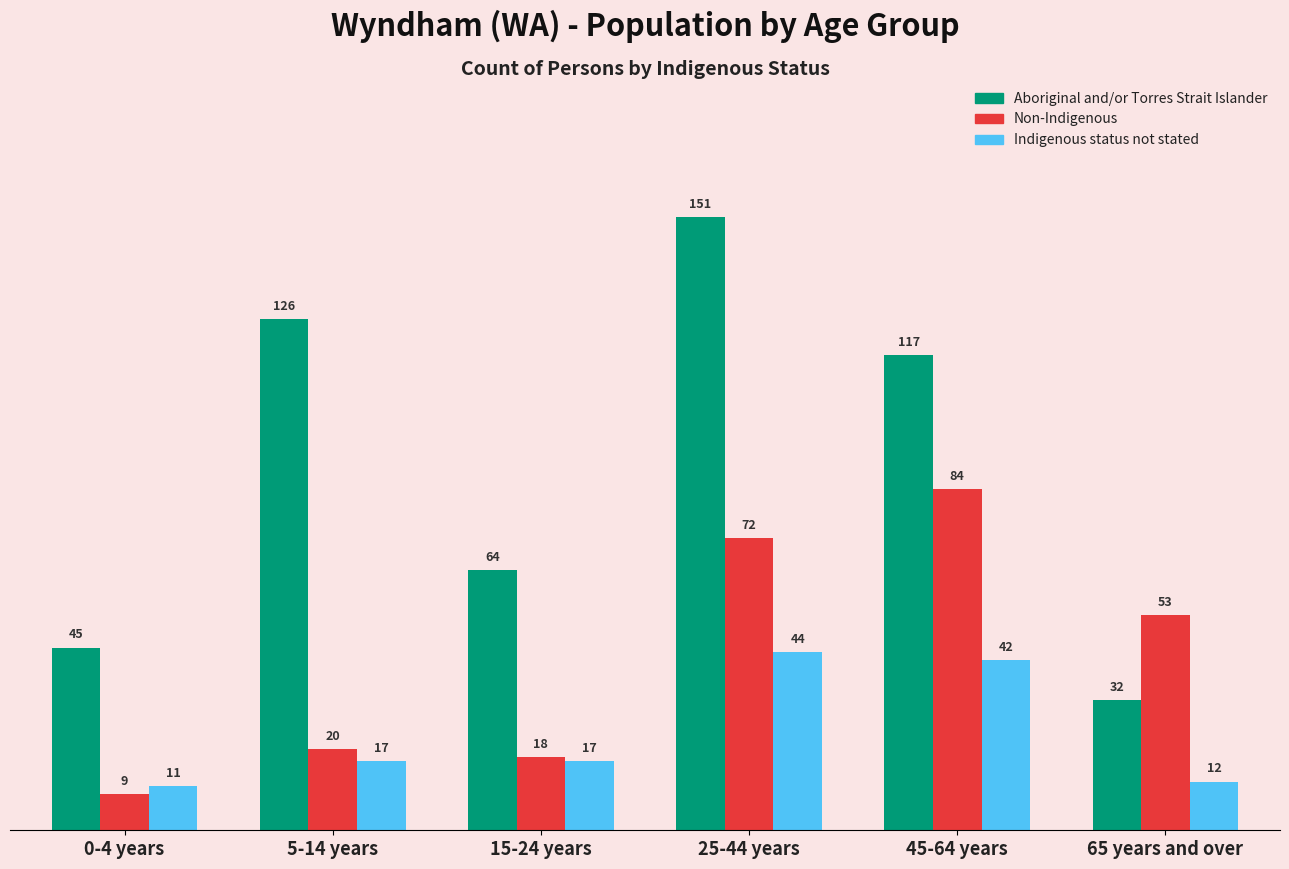

Reading right to left, list all the values displayed in this chart.

Aboriginal and/or Torres Strait Islander: 32	117	151	64	126	45
Non-Indigenous: 53	84	72	18	20	9
Indigenous status not stated: 12	42	44	17	17	11